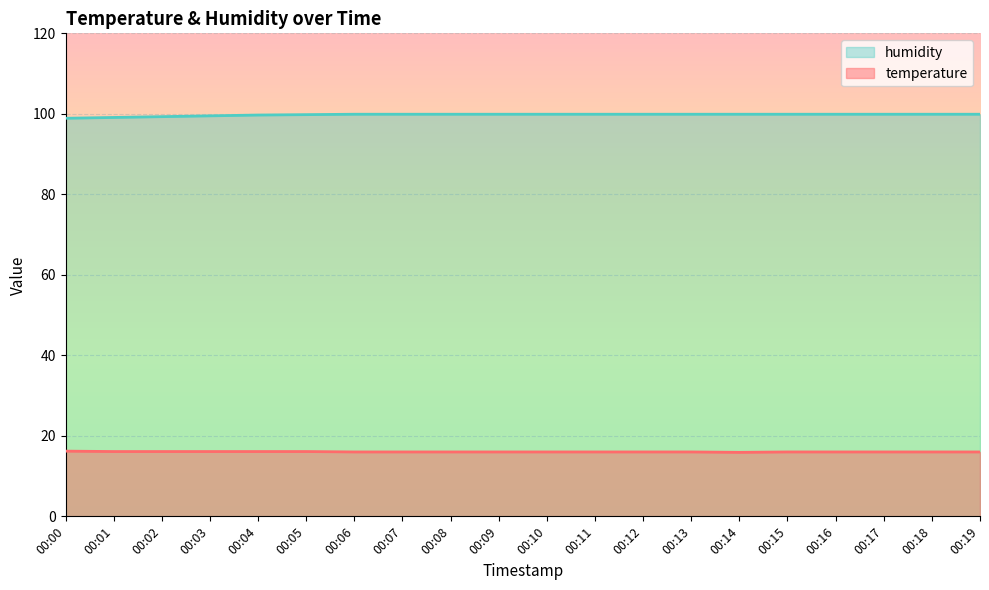

What is the difference between the highest and lowest values at 00:10?

83.9